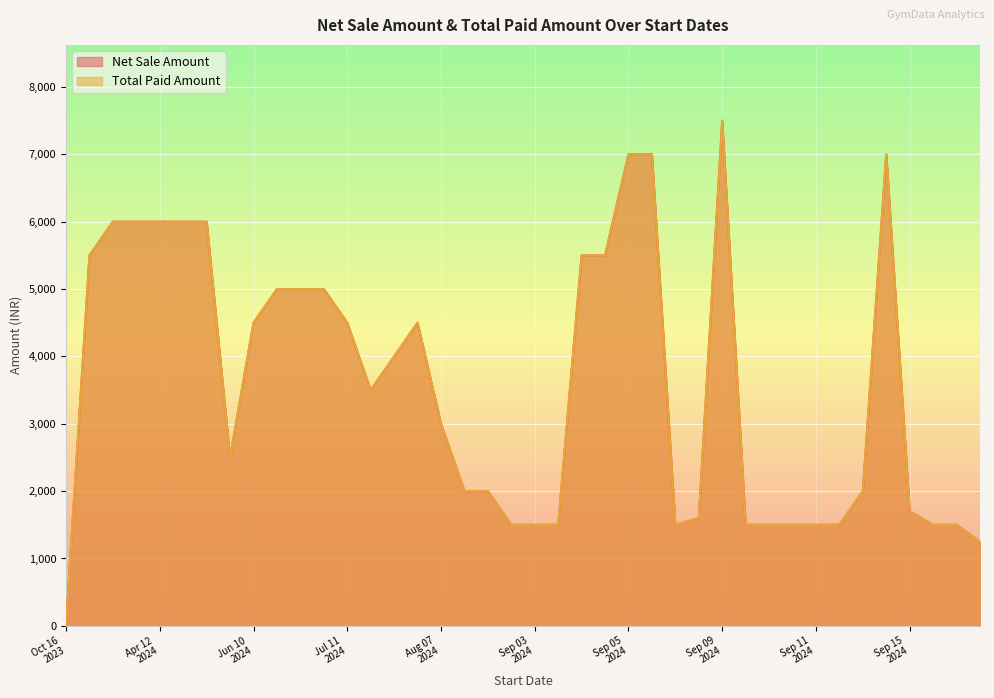

True or false: Net Sale Amount and Total Paid Amount intersect in this chart.

False